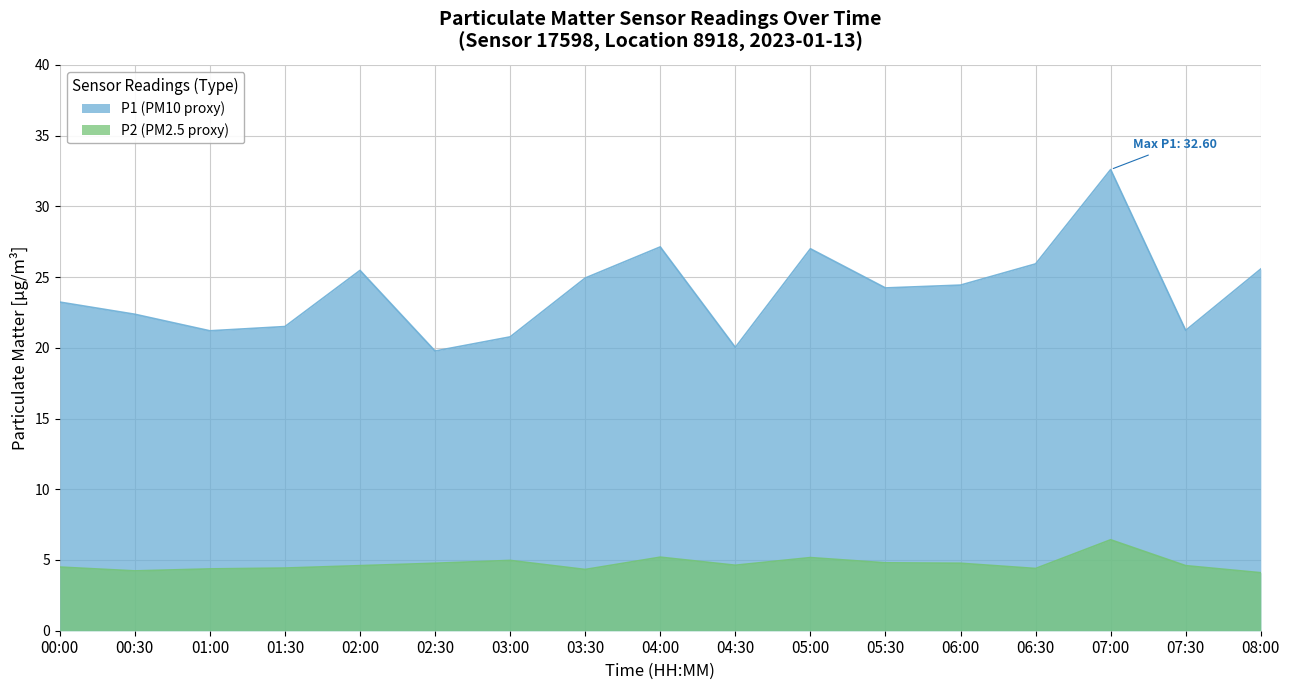

True or false: P1 has a value of 37.9 at 02:00.

False